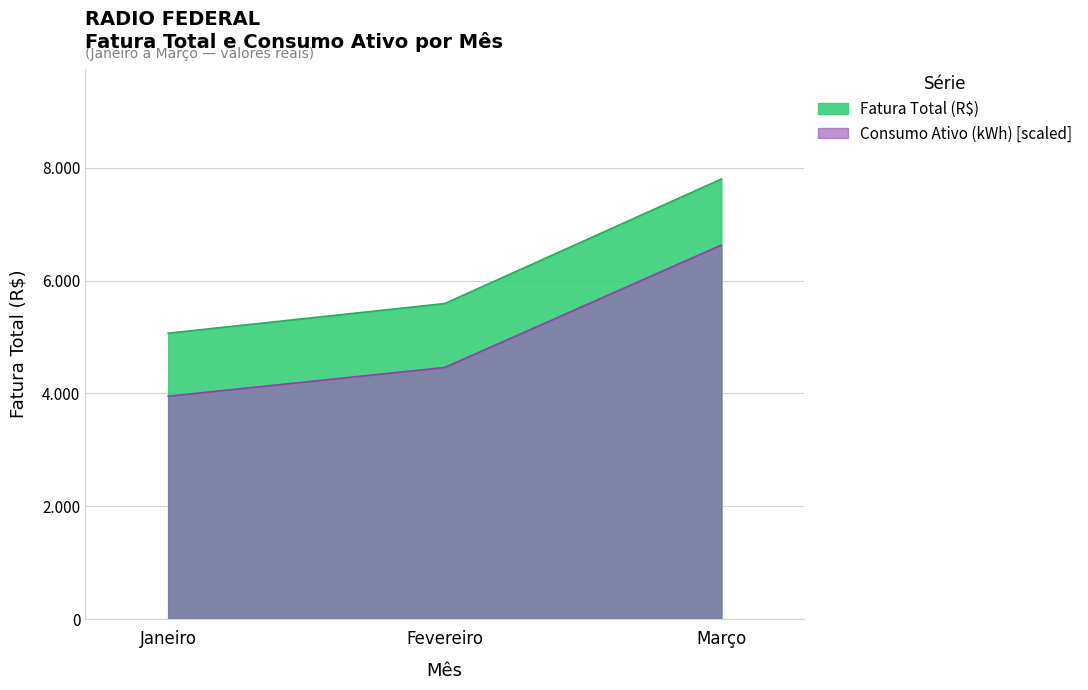

List the series in order of their peak value, lowest first.

Consumo Ativo (kWh) [scaled], Fatura Total (R$)